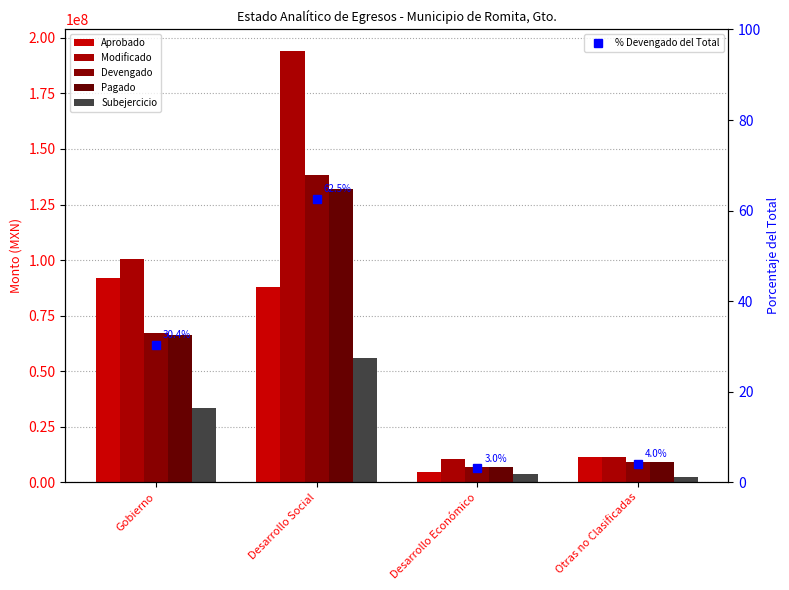

What is the minimum value shown in the chart?

3.0